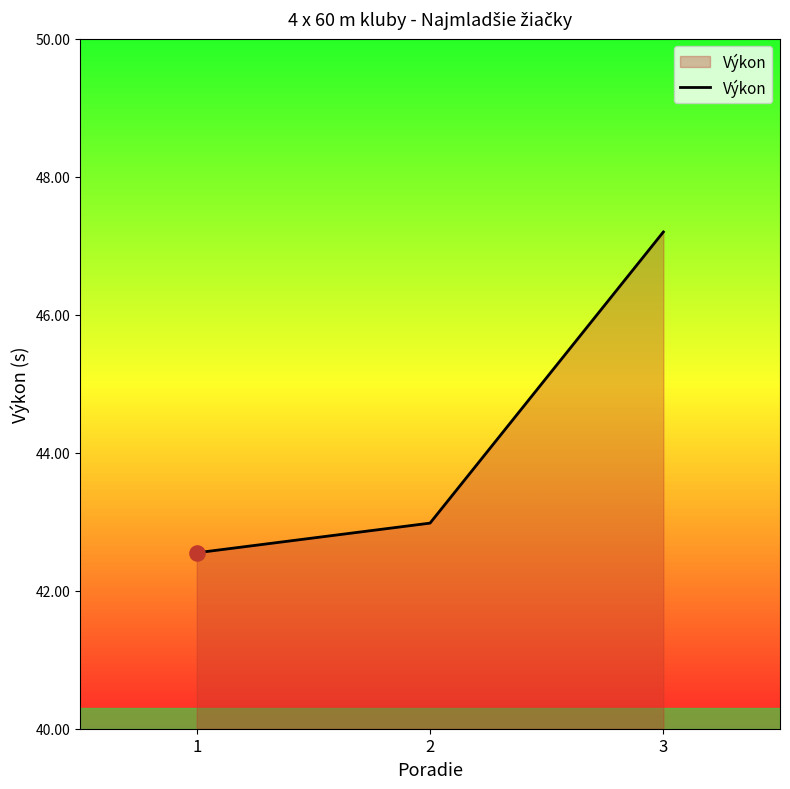

Between 1 and 3, which is larger?

3